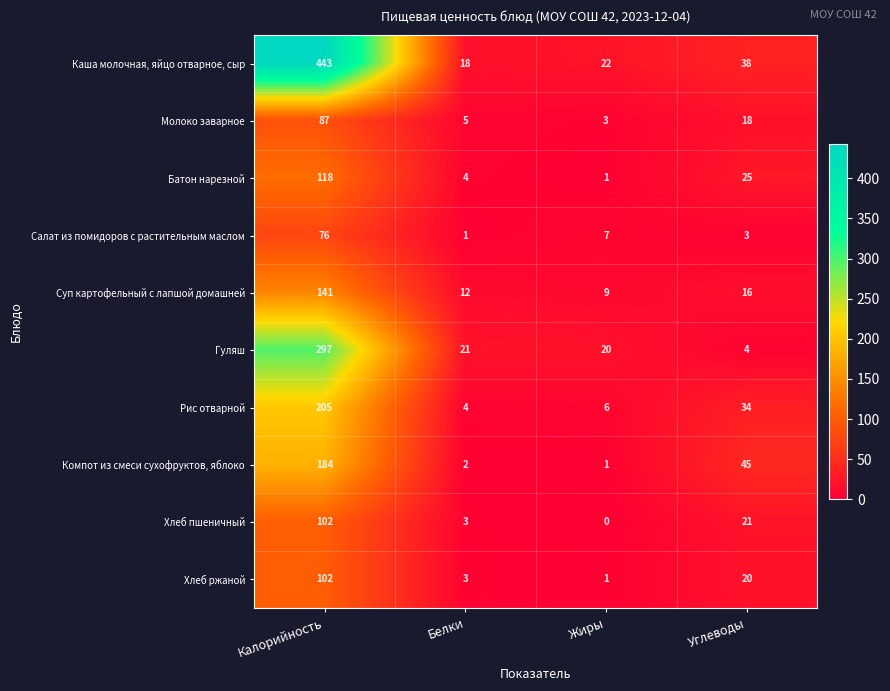

What is the difference between the highest and lowest values at Жиры?

22